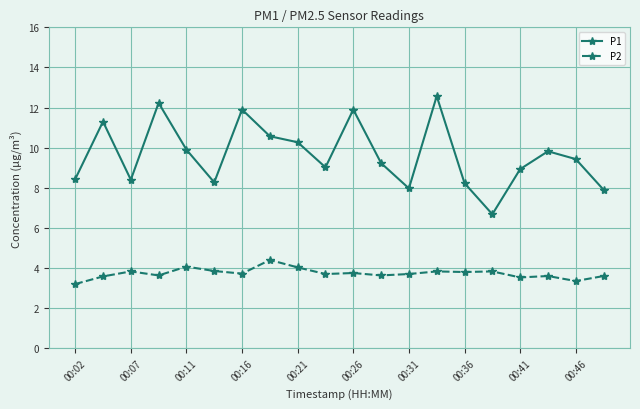

At how many categories does at least one series exceed 7?

19